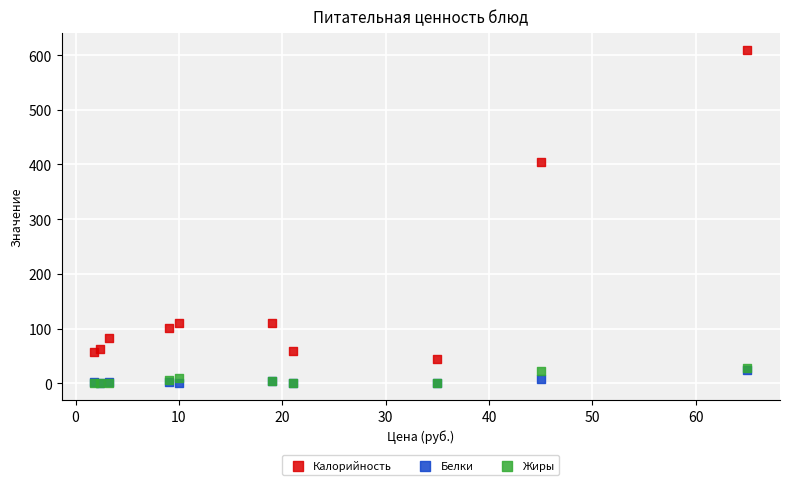

What are all the series names shown in the legend?

Калорийность, Белки, Жиры